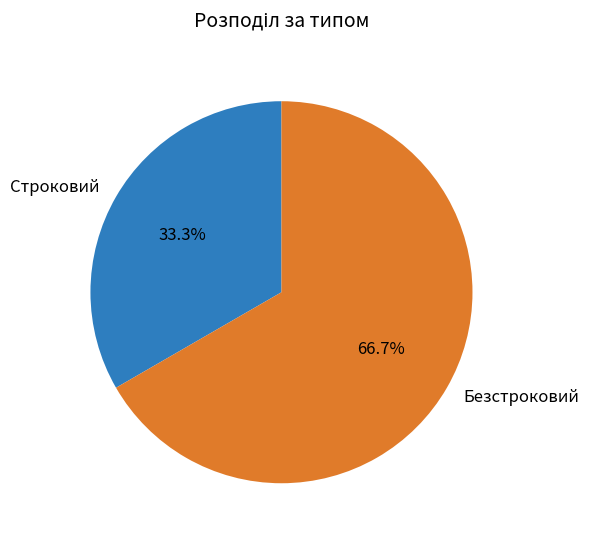

What is the total percentage of Строковий and Безстроковий?

100.0%